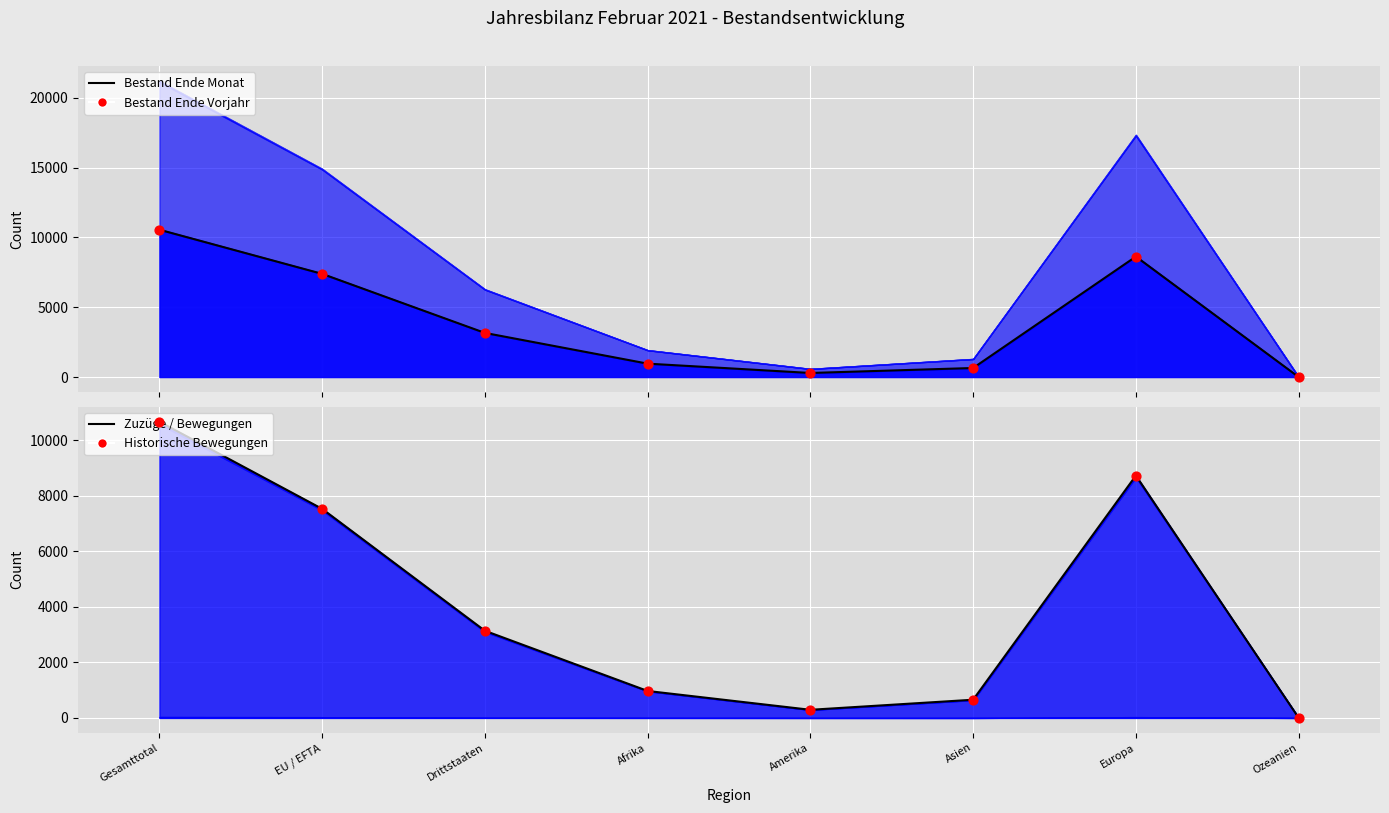

Which series reaches the maximum Y coordinate?

Zuzug aus anderem Kt